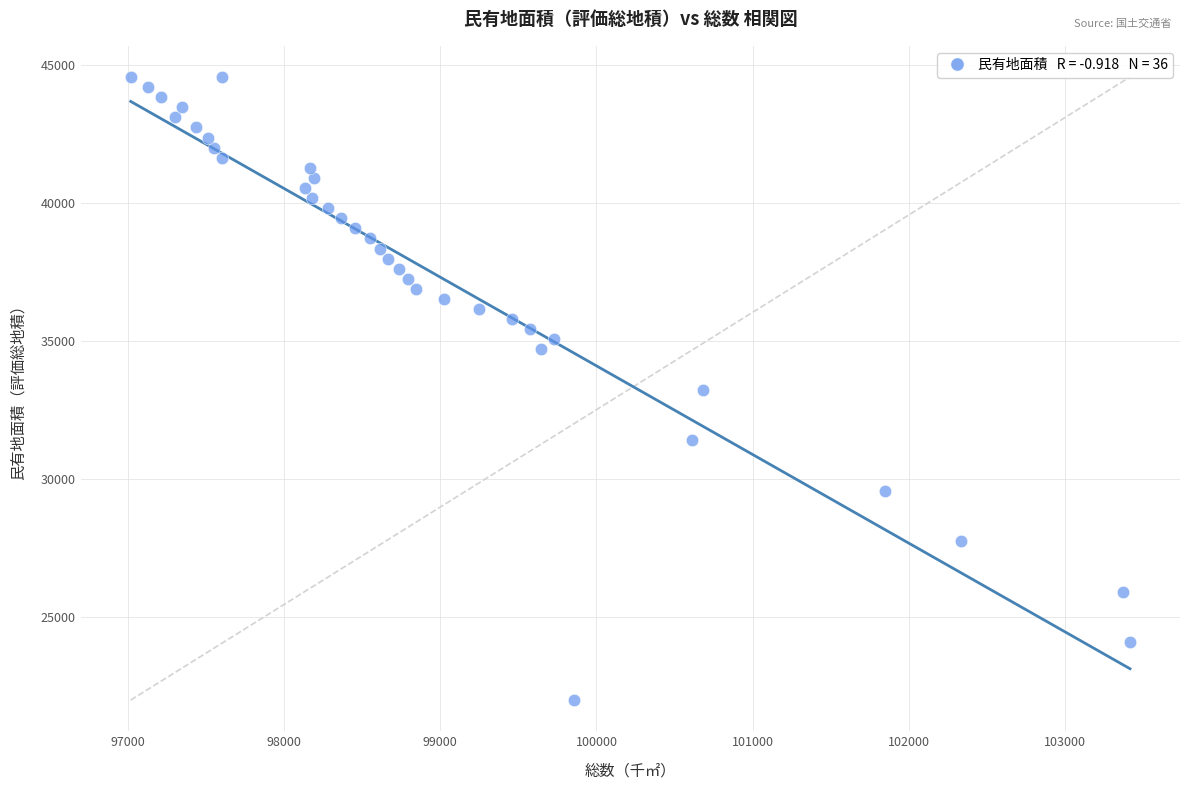

What is the range of Y values (max minus min)?

22555